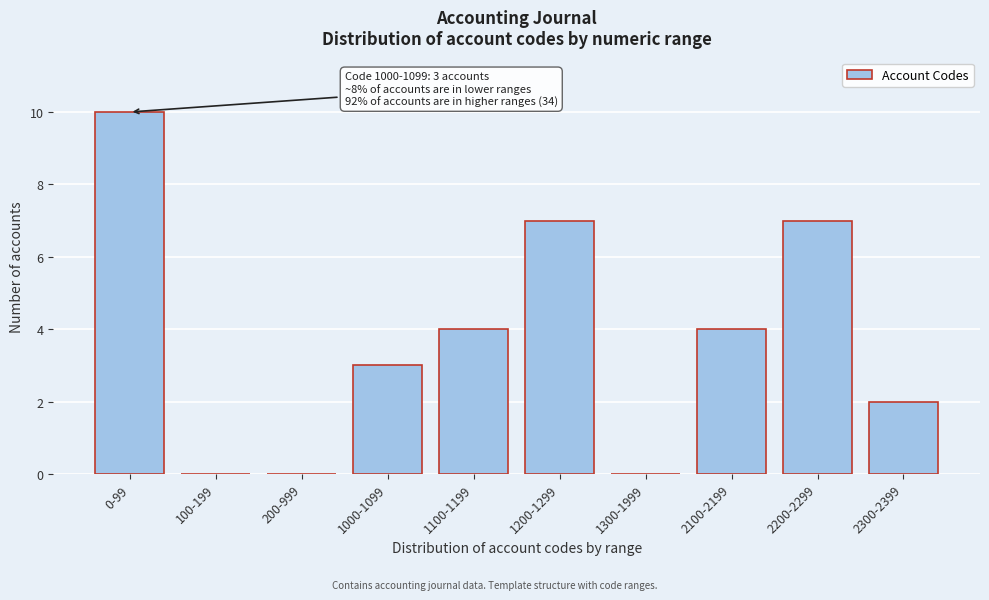

Reading left to right, what are all the values shown in this chart?

0-99=10	100-199=0	200-999=0	1000-1099=3	1100-1199=4	1200-1299=7	1300-1999=0	2100-2199=4	2200-2299=7	2300-2399=2